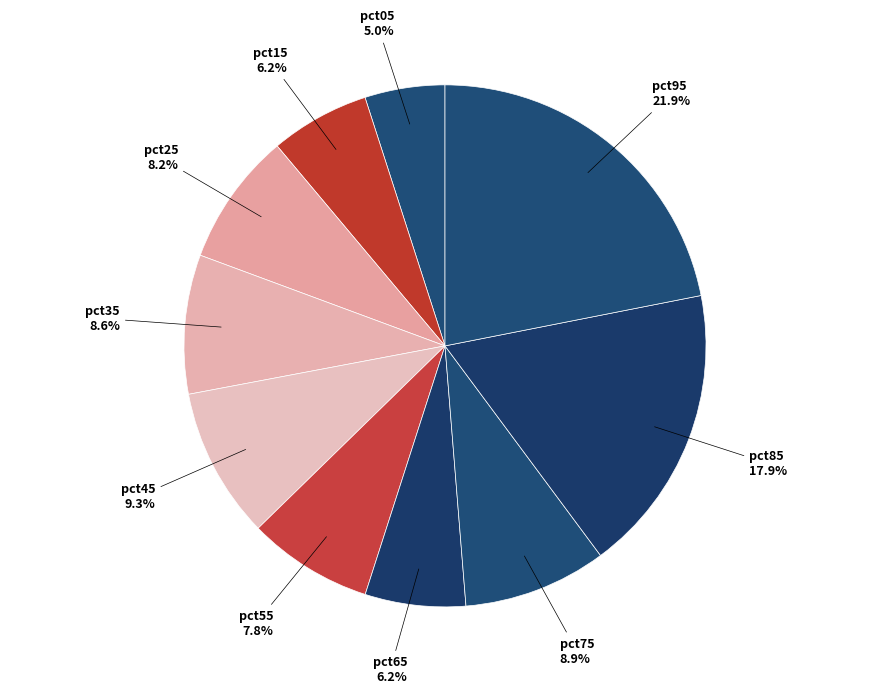

To the nearest percent, what is the average slice percentage?

10%